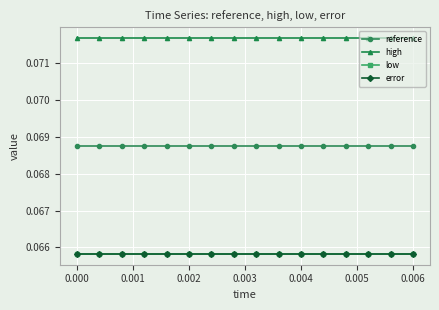

Reading right to left, transcribe all the data shown in this chart.

reference: 0.1	0.1	0.1	0.1	0.1	0.1	0.1	0.1	0.1	0.1	0.1	0.1	0.1	0.1	0.1	0.1
high: 0.1	0.1	0.1	0.1	0.1	0.1	0.1	0.1	0.1	0.1	0.1	0.1	0.1	0.1	0.1	0.1
low: 0.1	0.1	0.1	0.1	0.1	0.1	0.1	0.1	0.1	0.1	0.1	0.1	0.1	0.1	0.1	0.1
error: 0.1	0.1	0.1	0.1	0.1	0.1	0.1	0.1	0.1	0.1	0.1	0.1	0.1	0.1	0.1	0.1